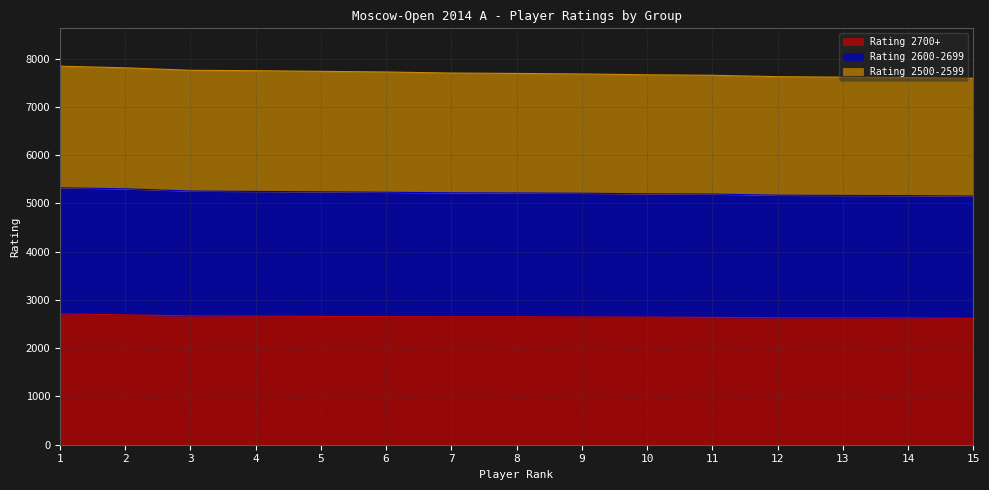

What is the difference between the Rating 2700+ values at 13 and 15?

11